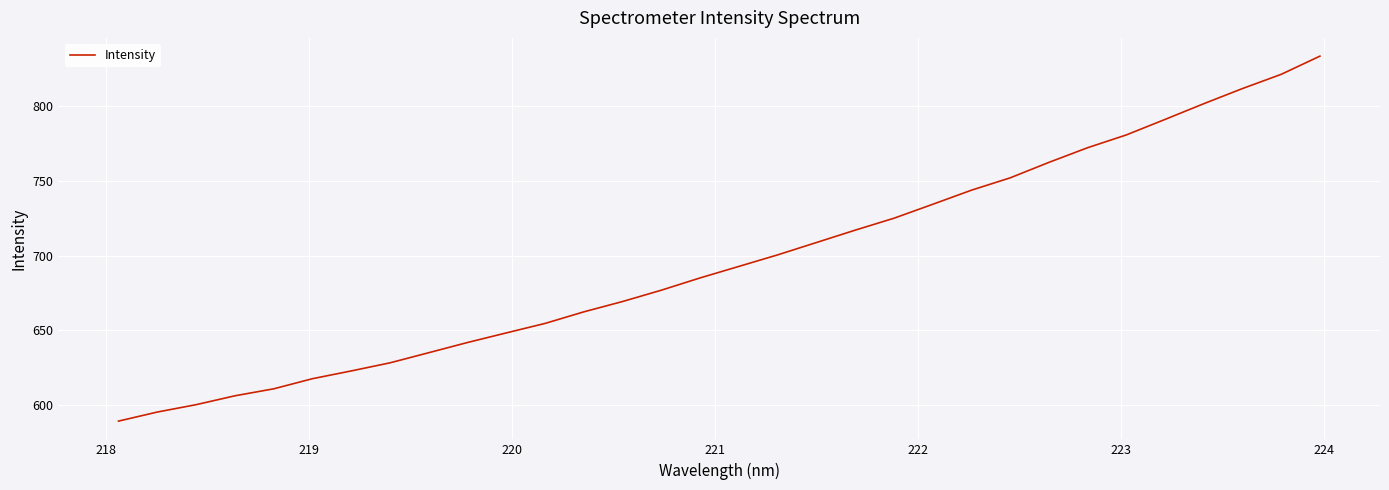

What is the smallest value displayed?

589.2